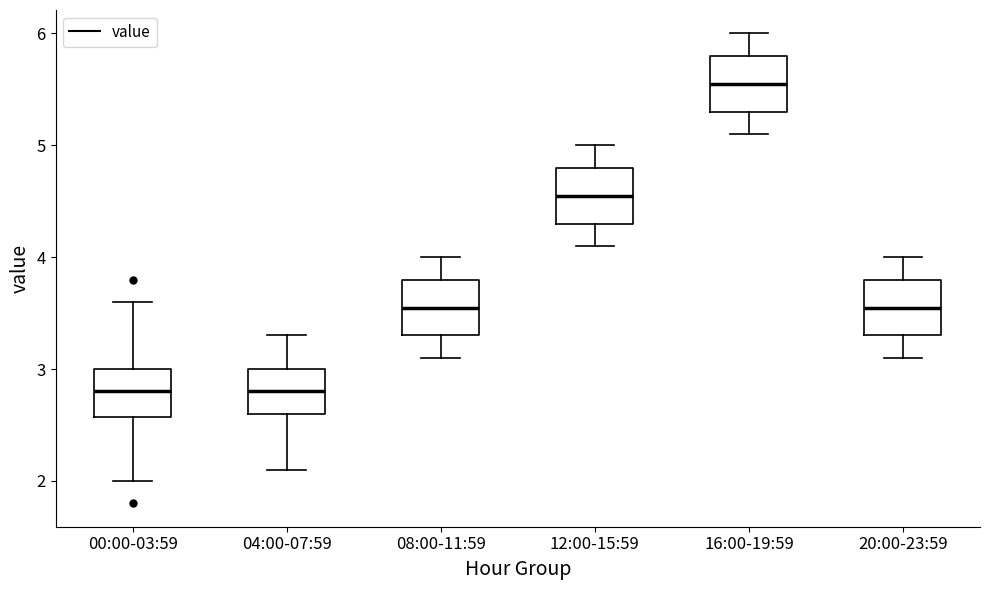

Where does the lower whisker of the box for 20:00-23:59 end on the y-axis? The values are not printed on the chart, so give them approximately, as read against the axis.

3.1